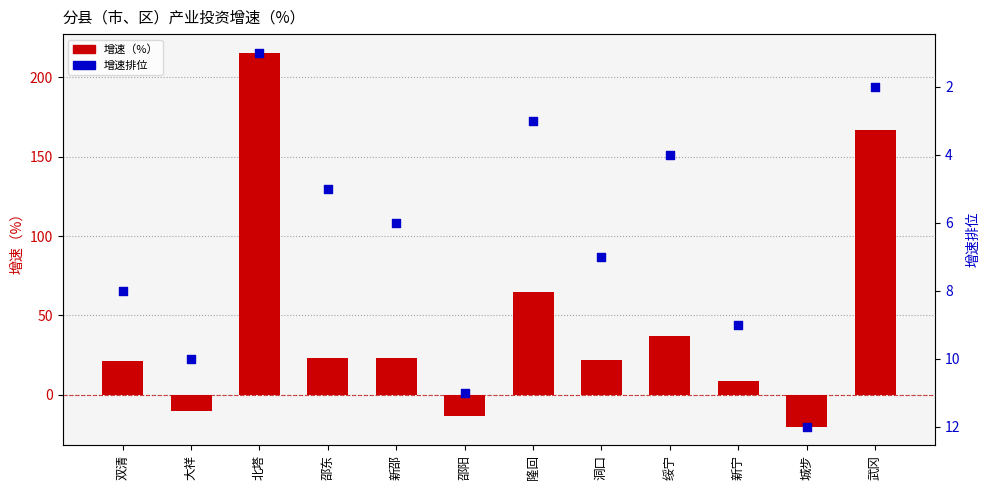

What is the total value across all series at 城步?

-8.0